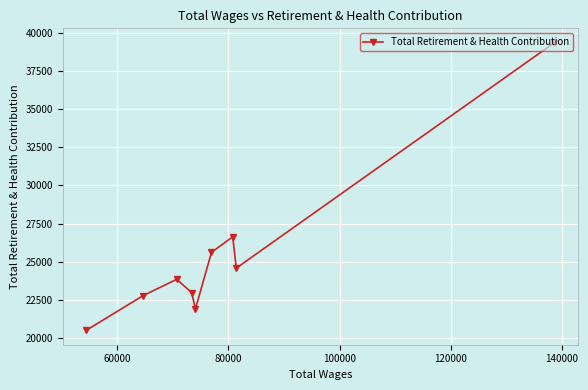

Does the chart display data point markers on the line(s)?

Yes